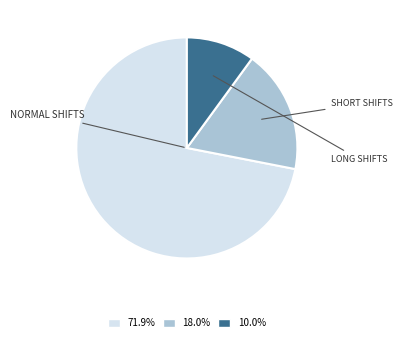

How many slices are in this pie chart?

3